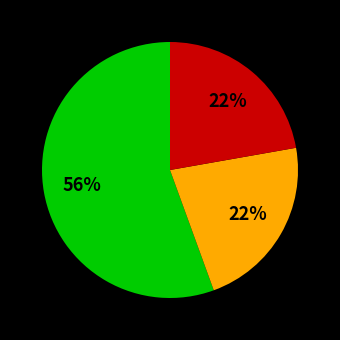

Is there any slice that represents more than half of the pie?

Yes